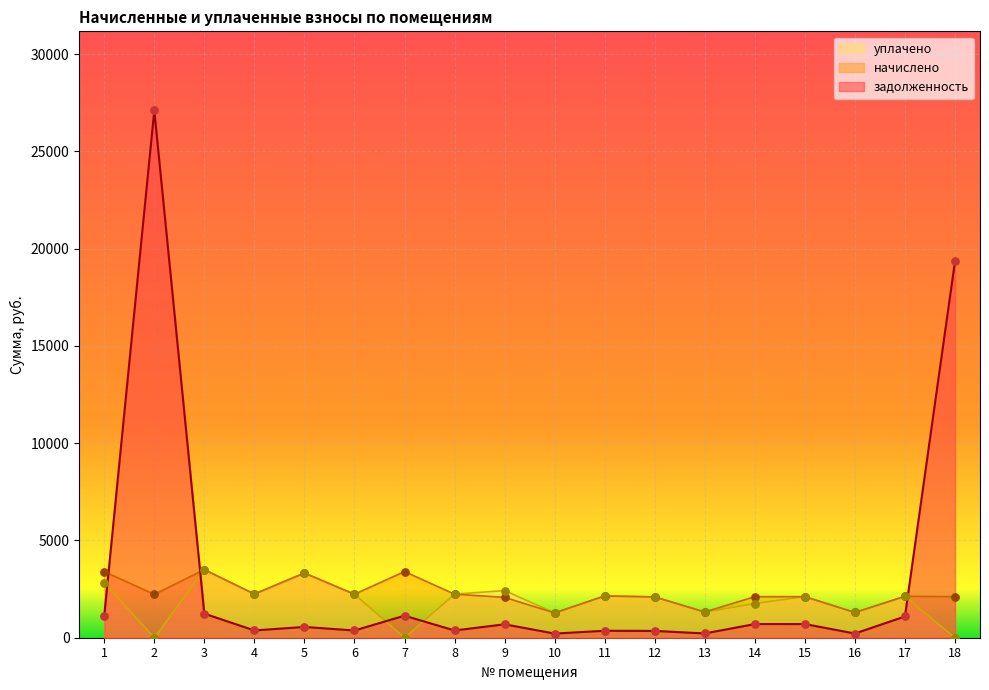

What are all the series names shown in the legend?

уплачено, начислено, задолженность